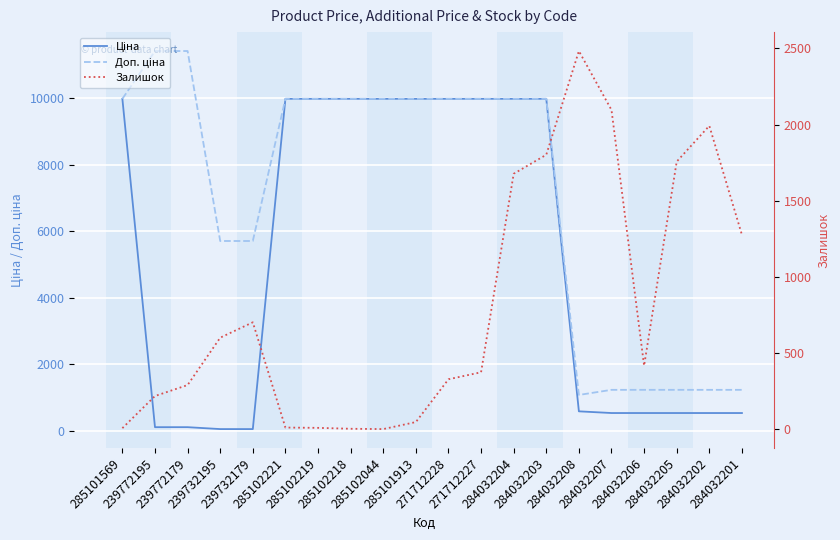

The value of Ціна at 284032206 is 332.1. True or false?

False